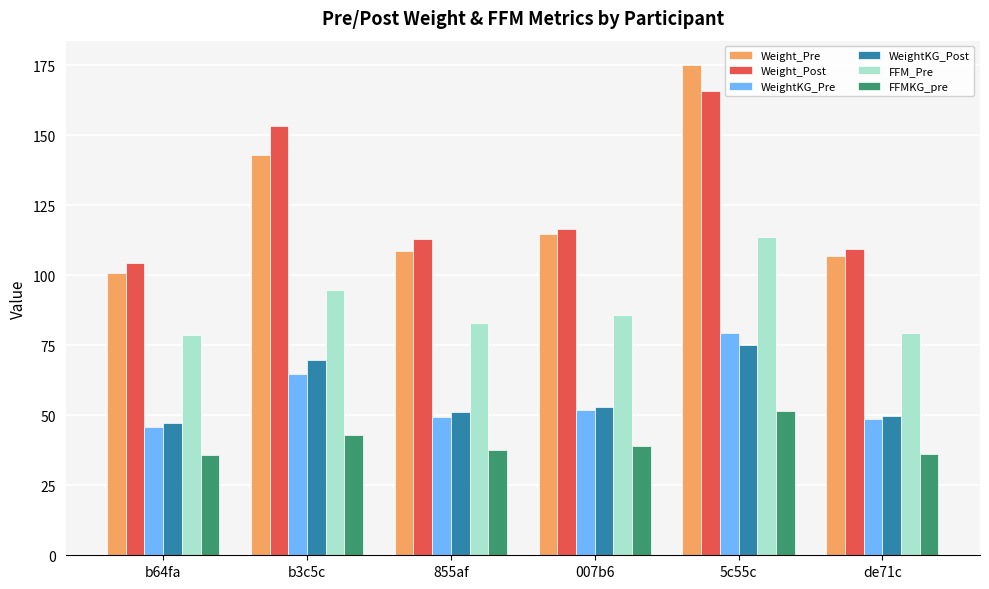

What are all the series names shown in the legend?

Weight_Pre, Weight_Post, WeightKG_Pre, WeightKG_Post, FFM_Pre, FFMKG_pre